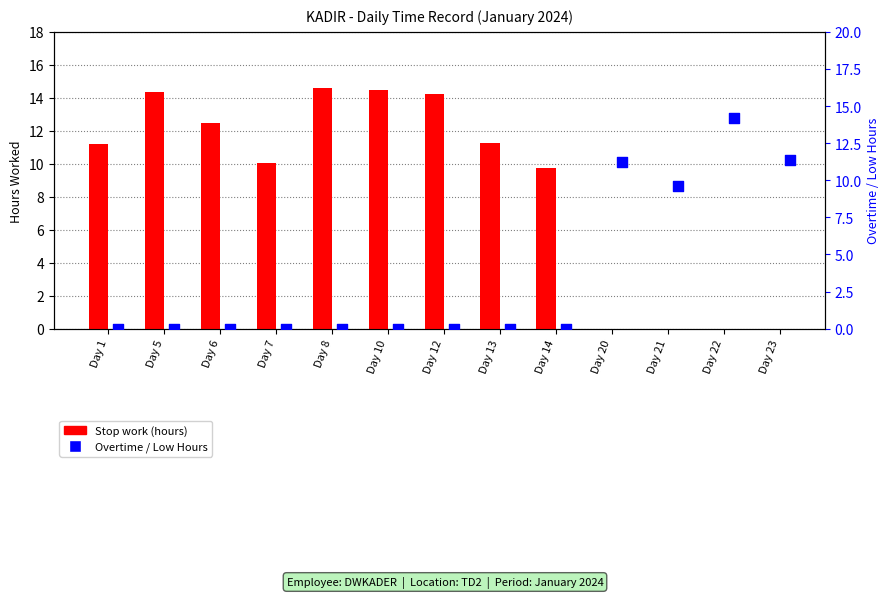

Which series reaches the maximum Y coordinate?

Stop work (hours)